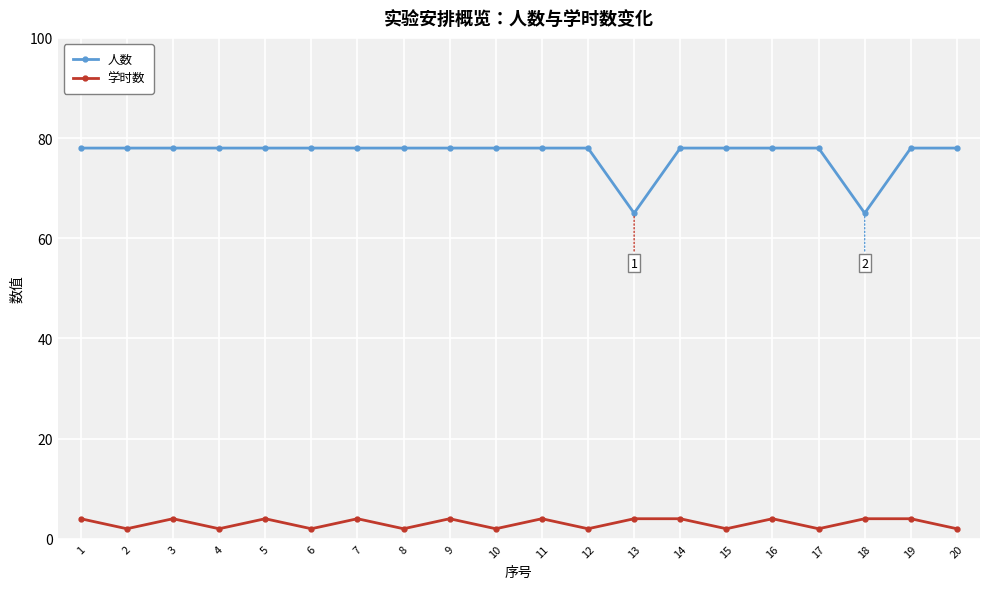

The 人数 series shows 78 at 14. True or false?

True